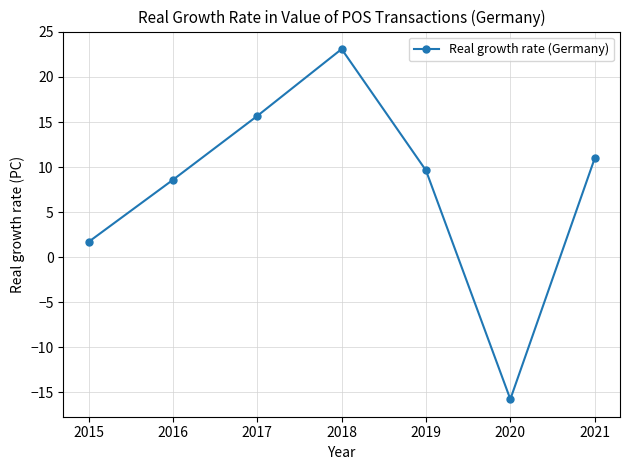

At which category does the chart reach its minimum across all series?

2020